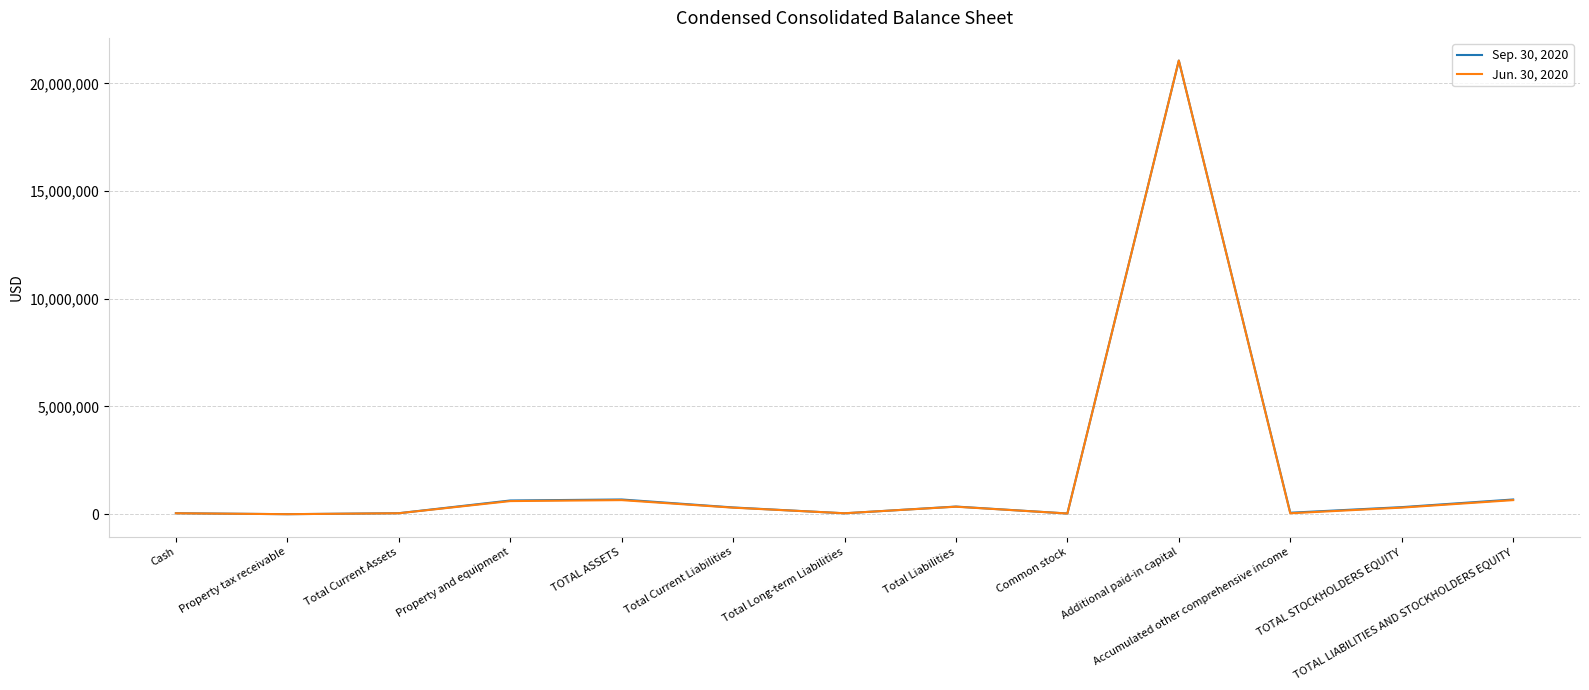

At TOTAL ASSETS, list the series in order from largest to smallest.

Sep. 30, 2020, Jun. 30, 2020